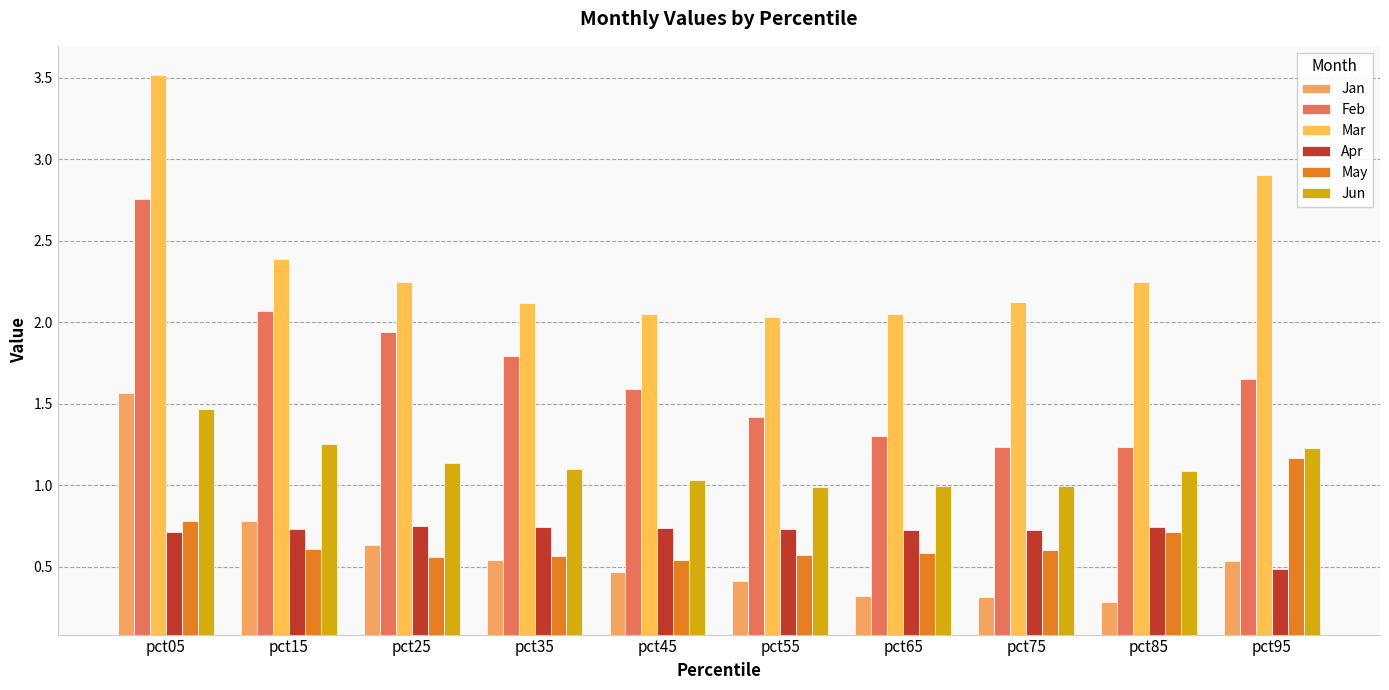

Does the chart contain stacked bars?

No